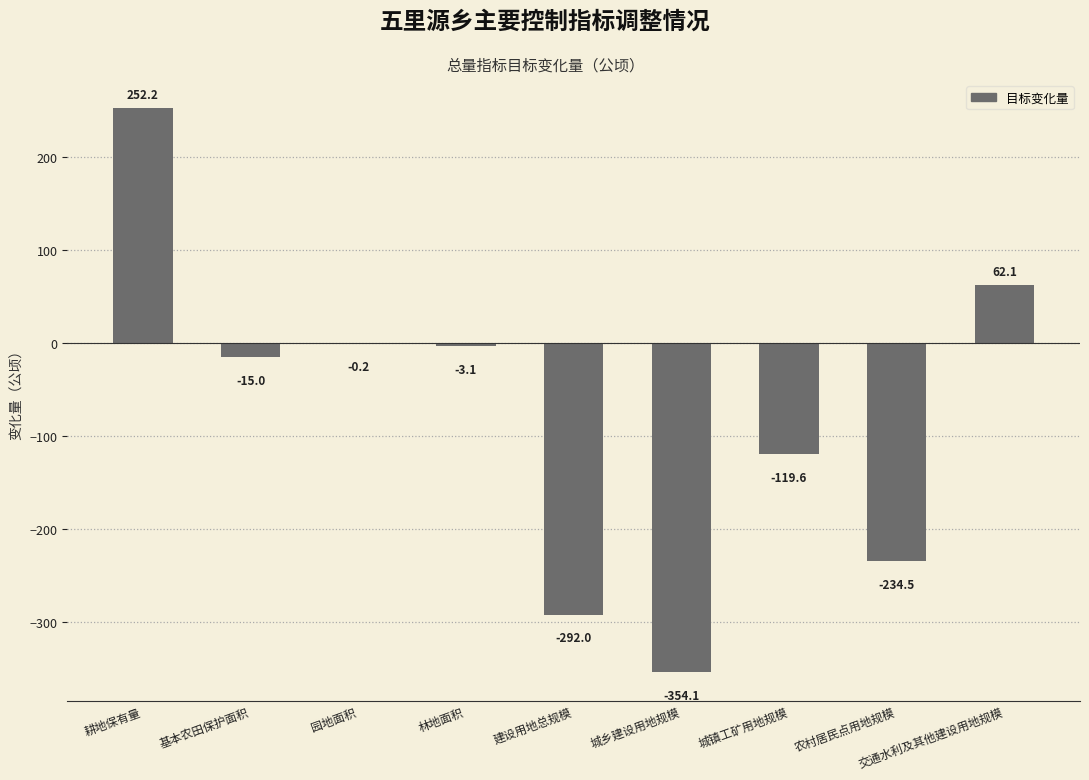

What value does the data have at 基本农田保护面积?

-15.0